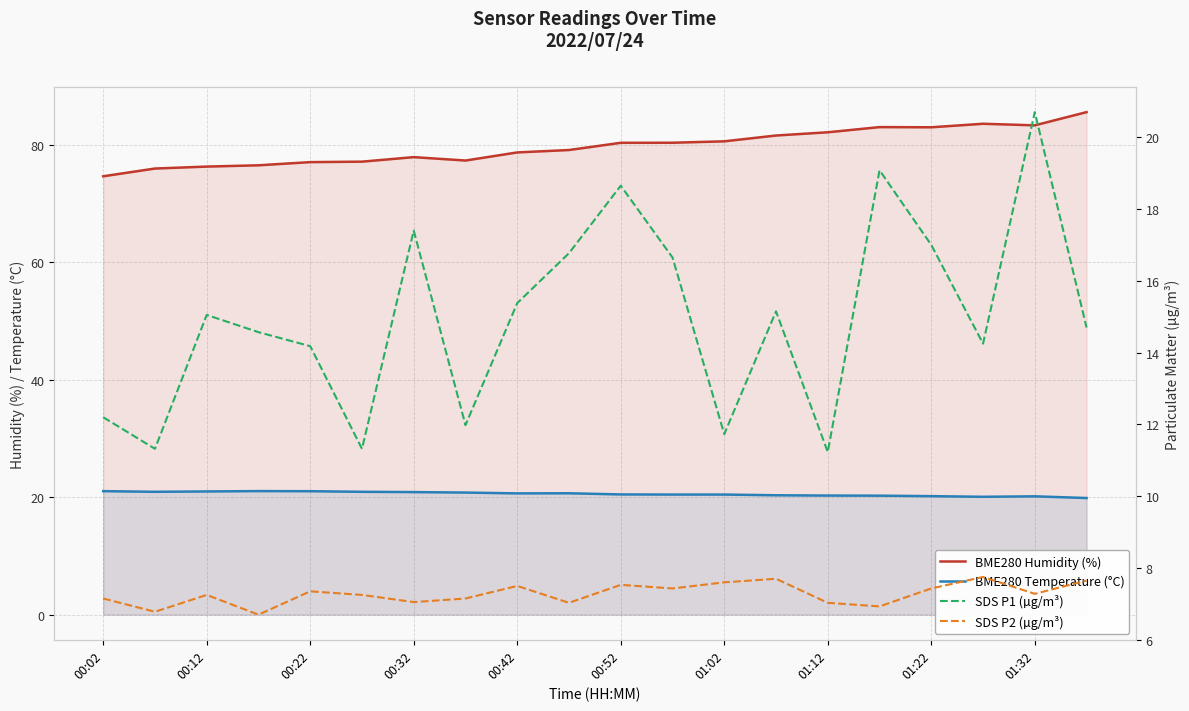

What is the sum of all SDS P2 (µg/m³) values?

145.5